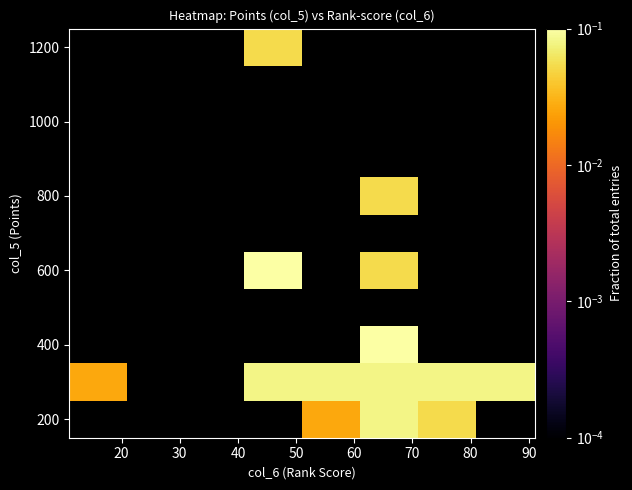

How many positive values does the 200 series have?

3